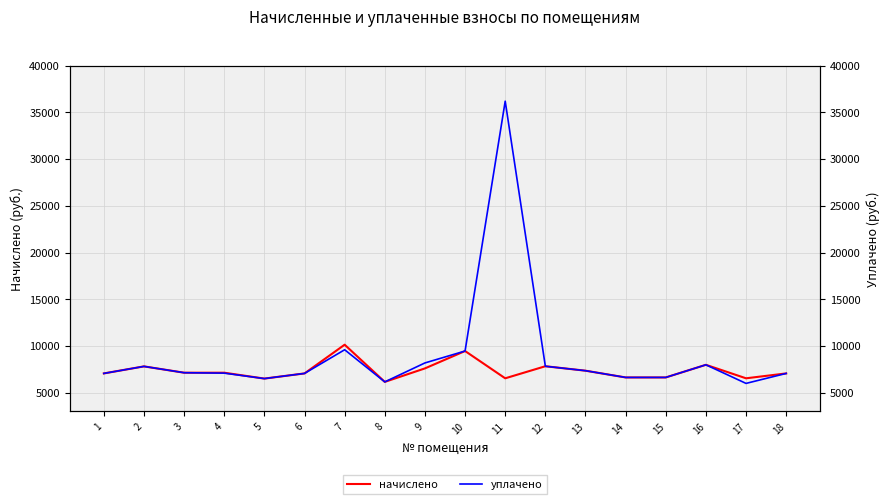

At which category is the sum across all series the highest?

11